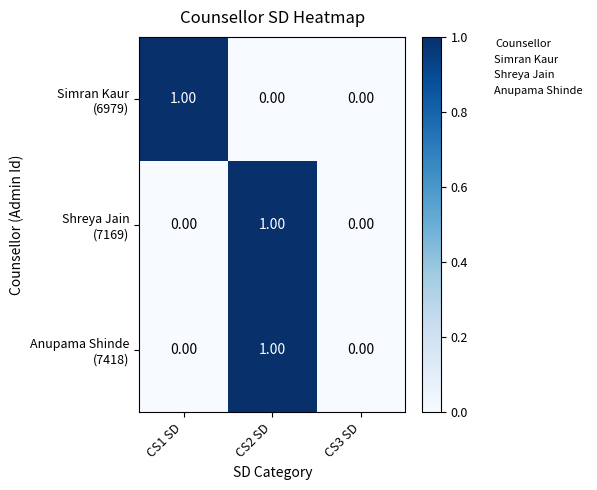

At which category is the sum across all series the highest?

CS2 SD